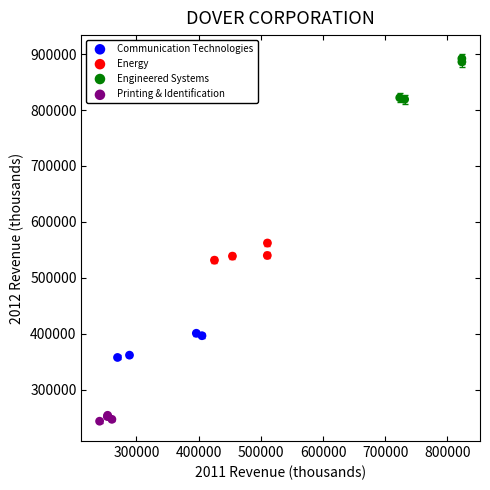

Which series has the largest Y range (max minus min)?

Engineered Systems